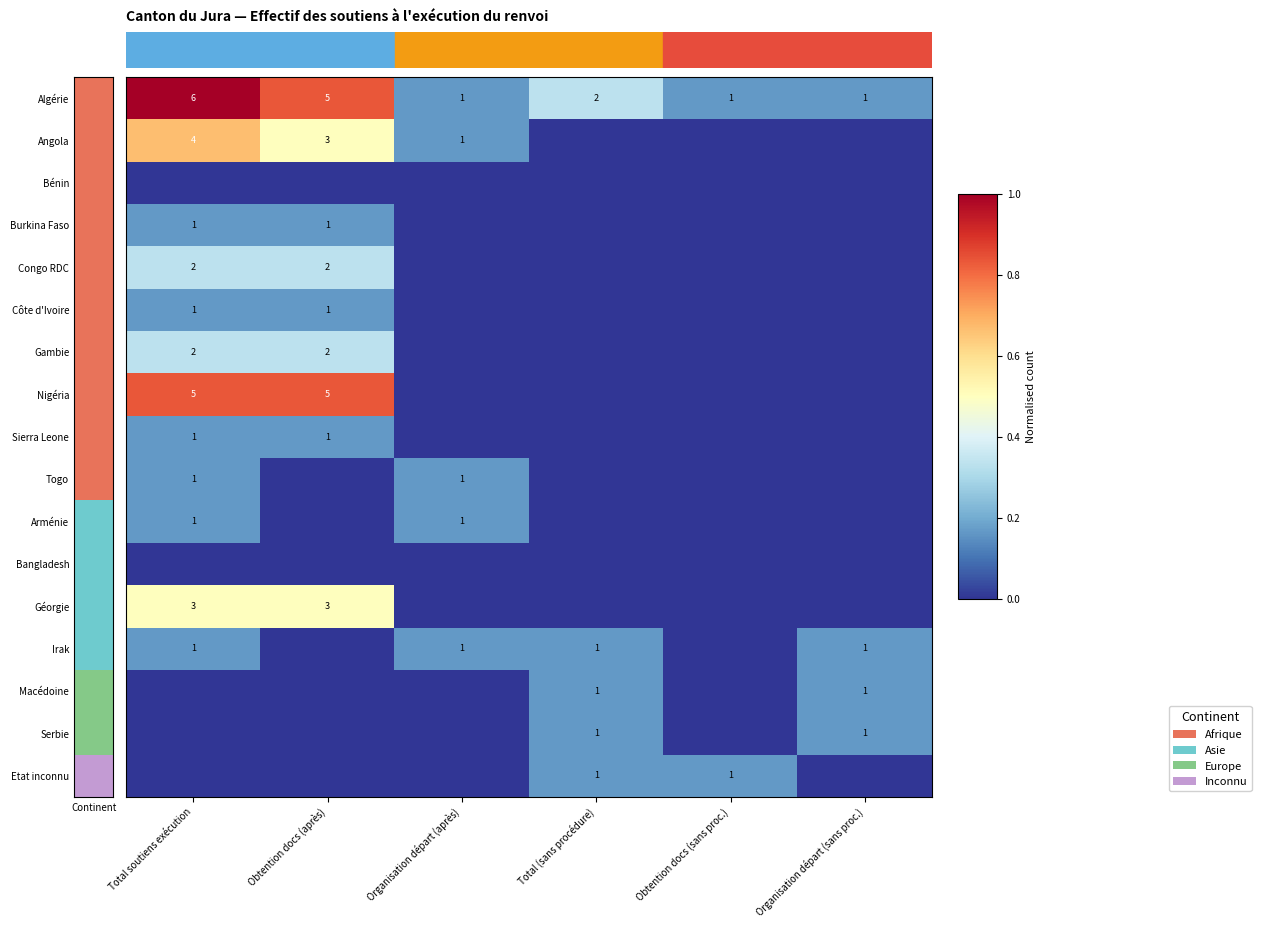

How many values in the Nigéria series exceed 0?

2